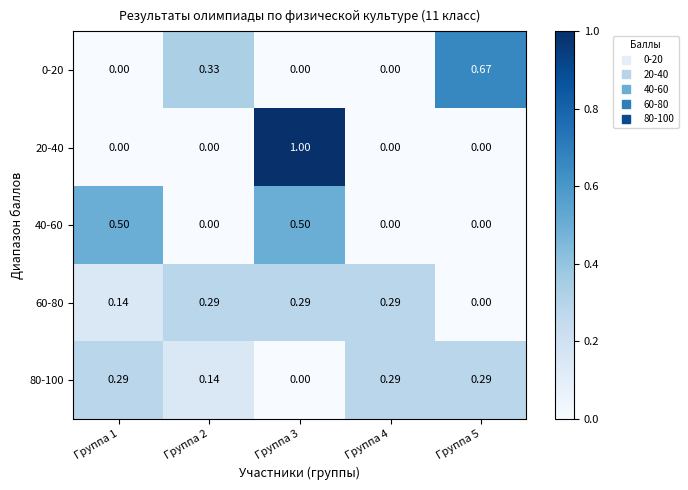

How many series are shown in this chart?

5